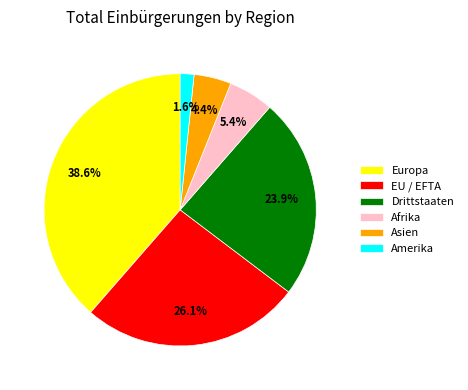

Count the number of slices in the pie.

6